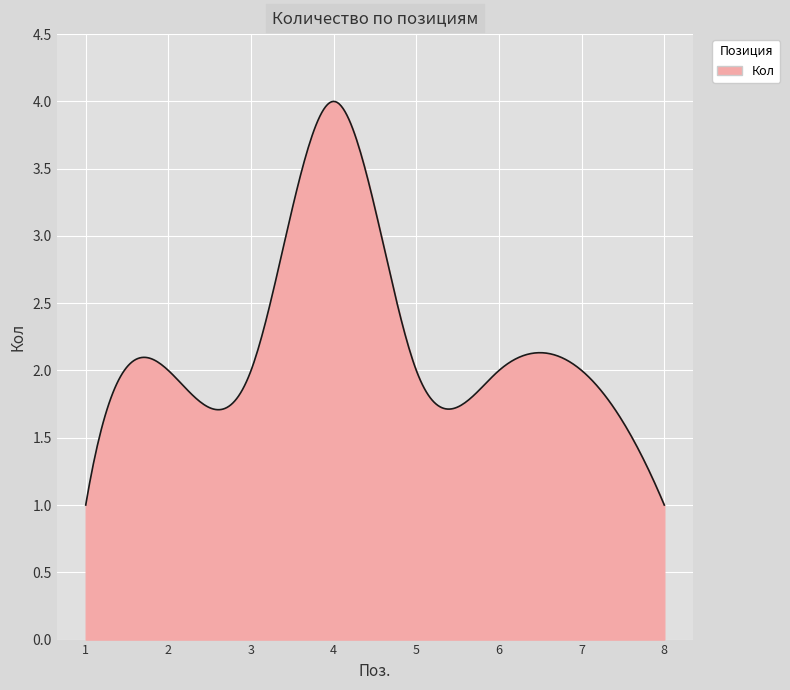

What is the minimum value shown in the chart?

1.0